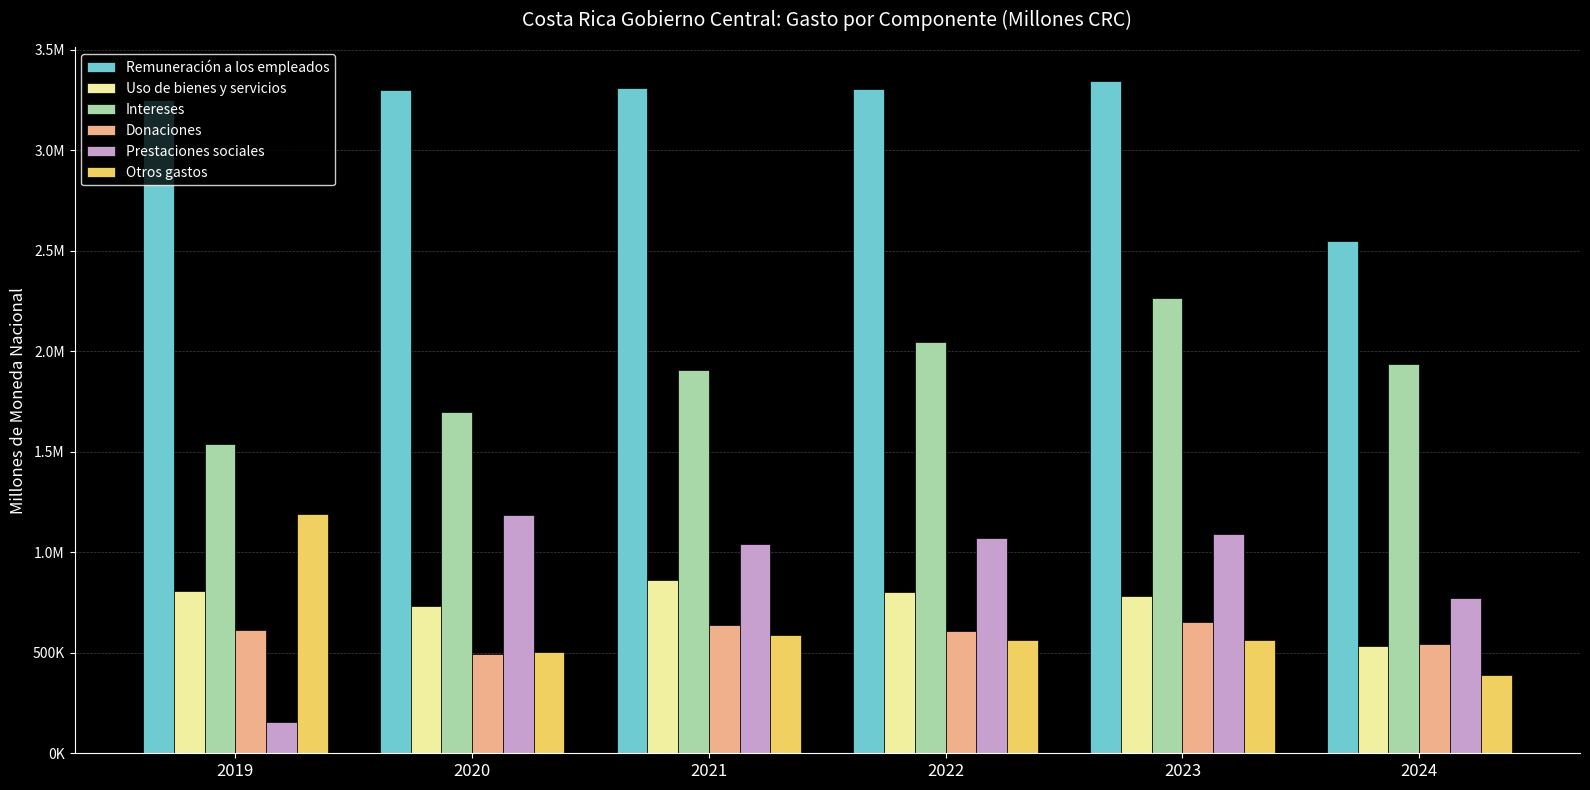

What are all the series names shown in the legend?

Remuneración a los empleados, Uso de bienes y servicios, Intereses, Donaciones, Prestaciones sociales, Otros gastos